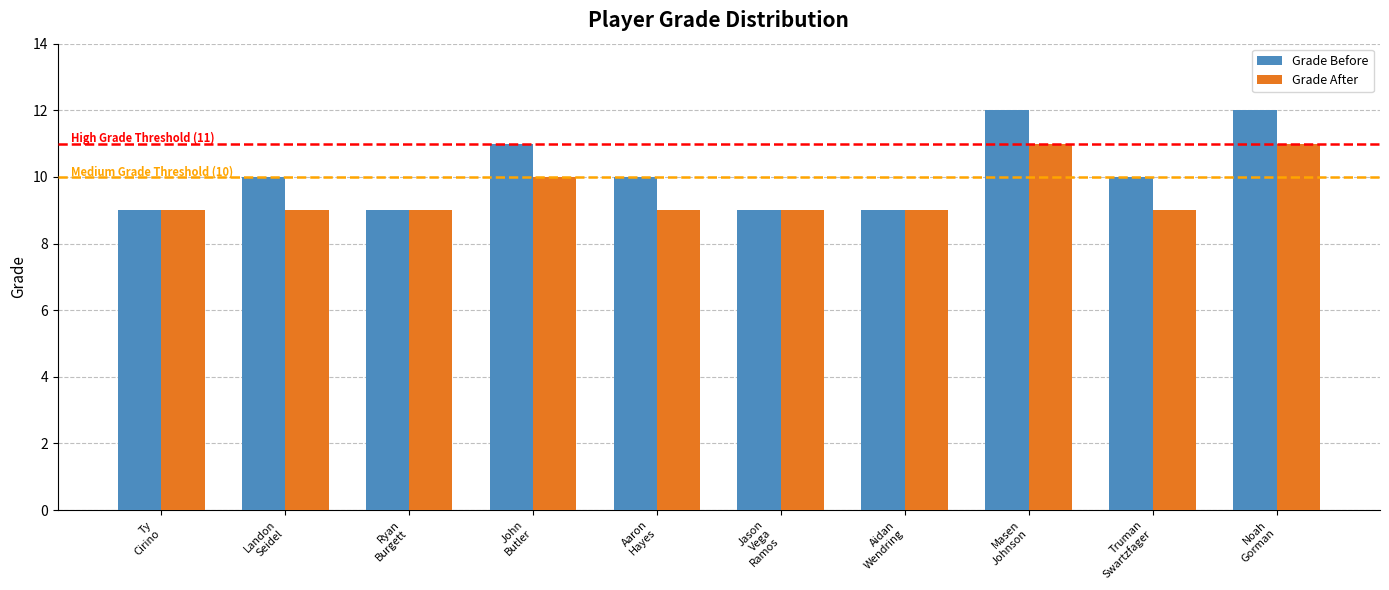

What is the total value across all series at Noah
Gorman?

23